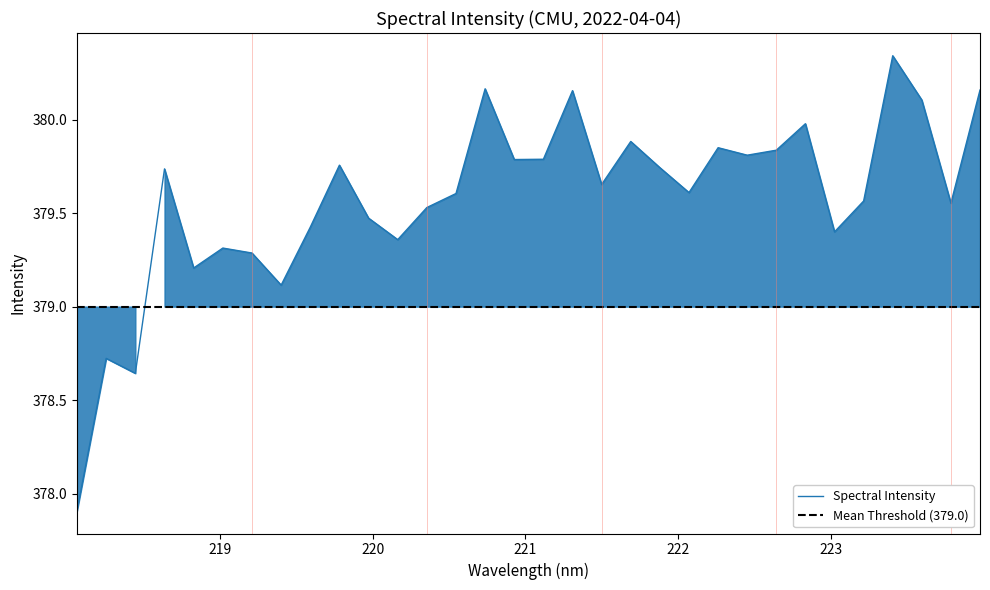

Read the value at 222.4538.

379.8